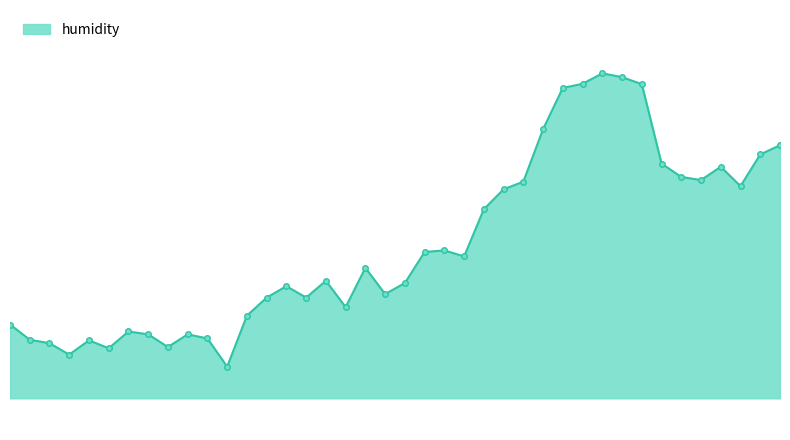

Is this an area chart (filled region under the line)?

Yes